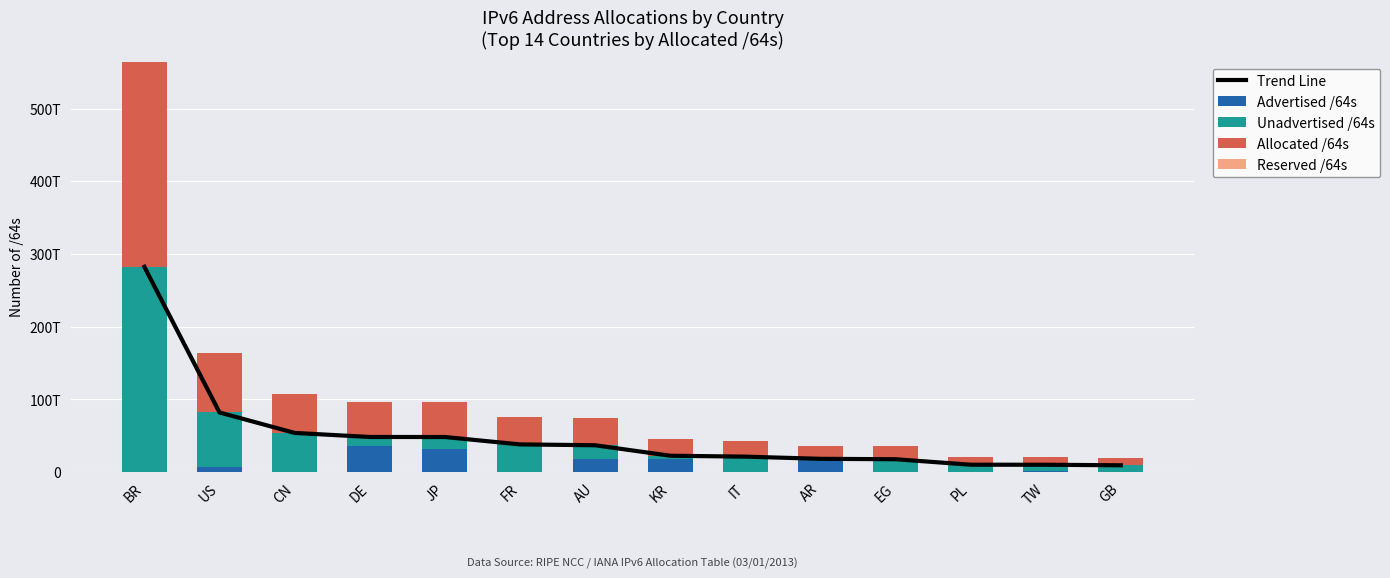

Reading right to left, list all the values displayed in this chart.

Trend Line: 9324379439104	10033043865600	10106062569472	17635135782912	18210682765312	21199959162880	22458384252929	36889522995200	38023349338112	48211551453185	48249674989568	53837415579648	81987006758912	282299610431488
Advertised /64s: 55834771456	1066762502144	17716740096	8590000128	17639431864320	21474902016	17699023355904	17785023692800	42949672960	32156705488896	35326106140672	31675383808	6270997233664	327005835264
Unadvertised /64s: 9268544667648	8966281363456	10088345829376	17626545782784	571250900992	21178484260864	4759360897025	19104499302400	37980399665152	16054845964289	12923568848896	53805740195840	75716009525248	281972604596224
Allocated /64s: 9324379439104	10033043865600	10106062569472	17635135782912	18210682765312	21199959162880	22458384252929	36889522995200	38023349338112	48211551453185	48249674989568	53837415579648	81987006758912	282299610431488
Reserved /64s: 0	0	0	0	0	0	0	0	0	0	0	0	0	0